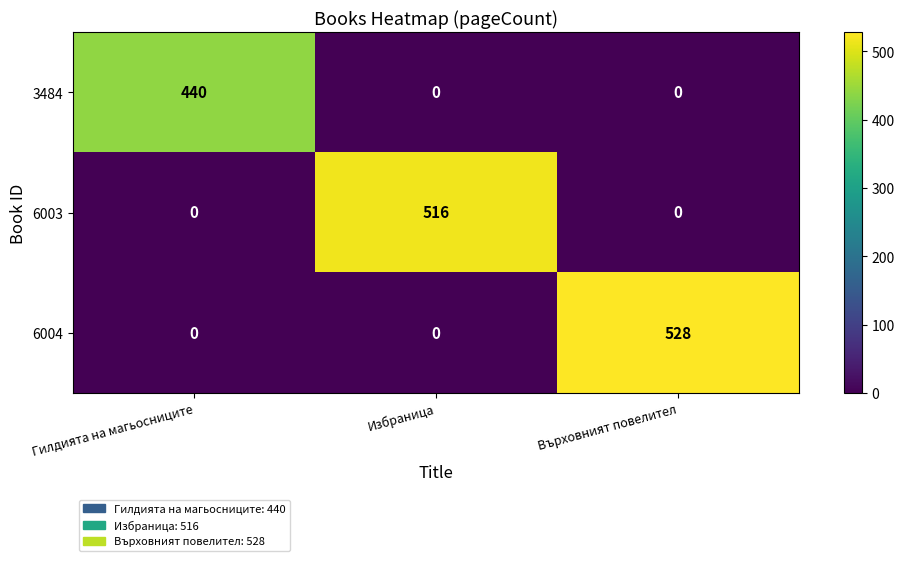

How many values in the 6004 series exceed 0?

1